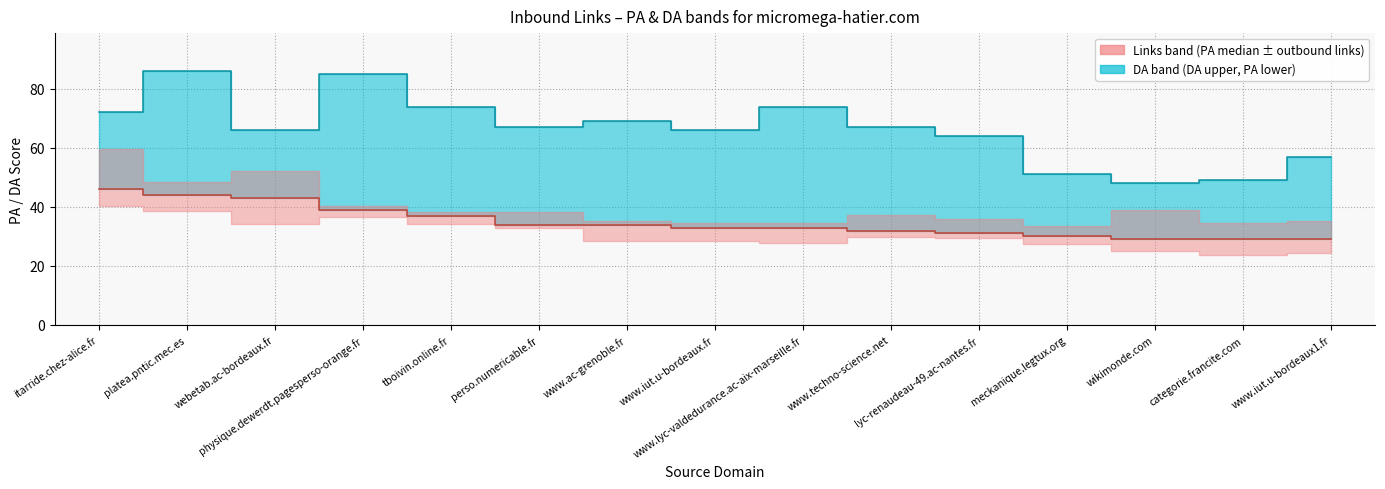

What is the average value of the DA (median, teal band) series?

66